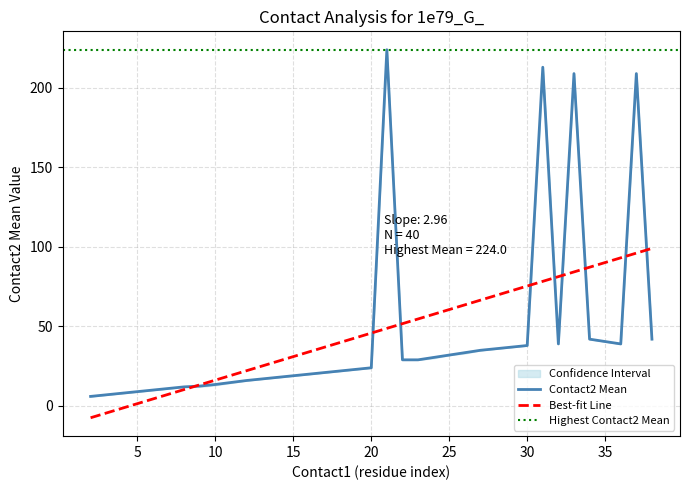

Between 19 and 25, which series saw the biggest shift?

contact2